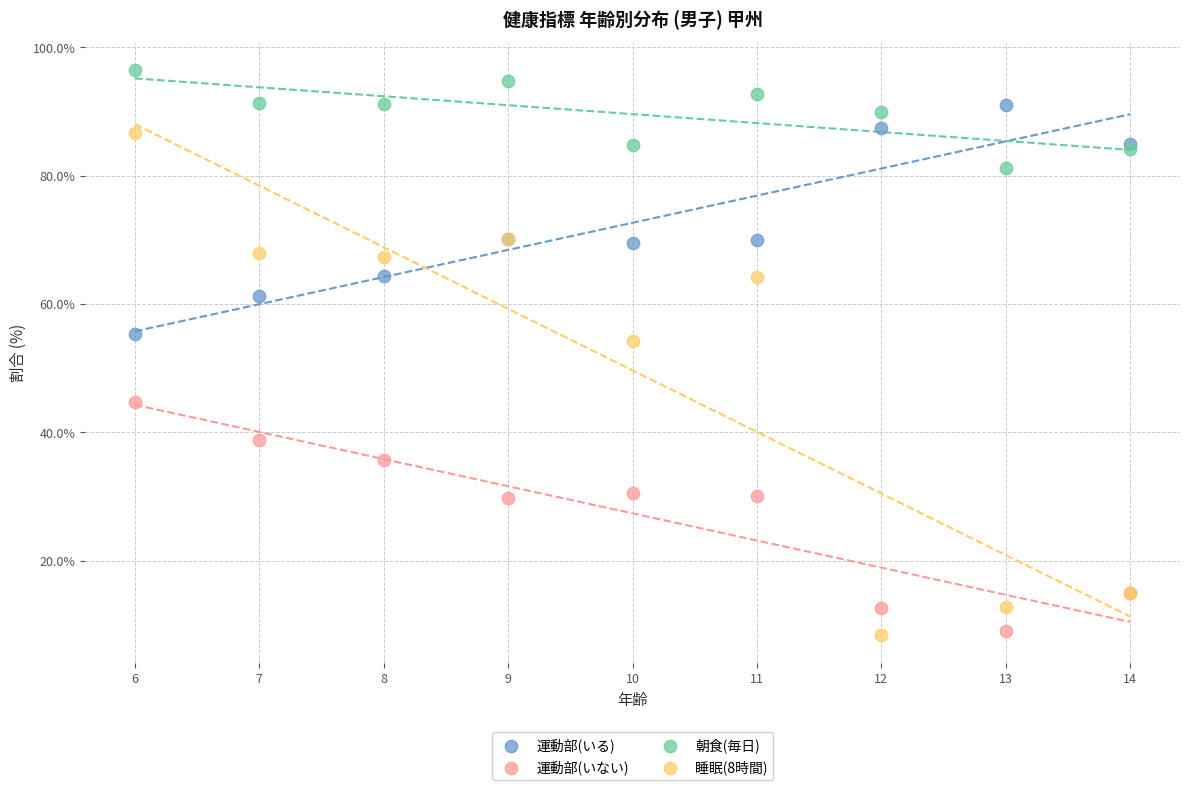

Which series reaches the maximum Y coordinate?

朝食(毎日)